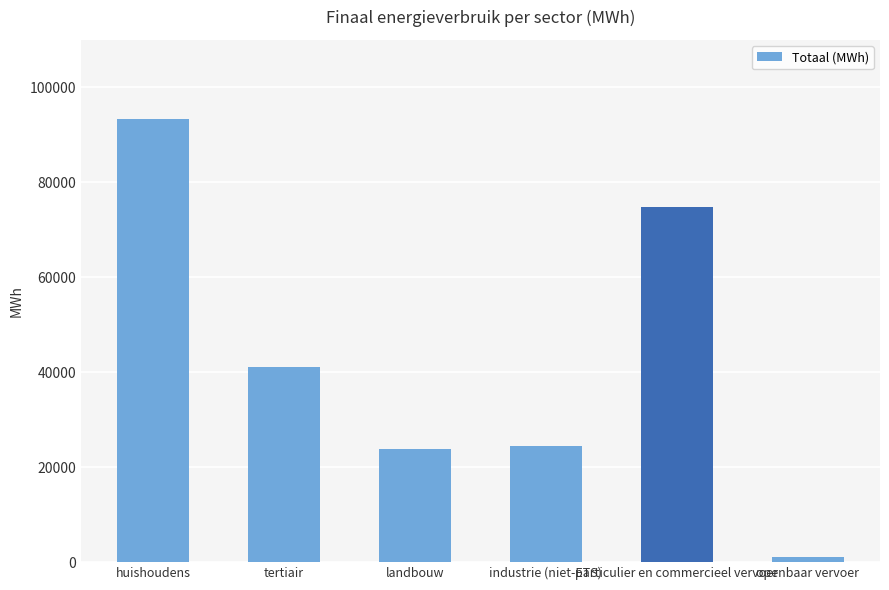

How many bars are there in total?

6